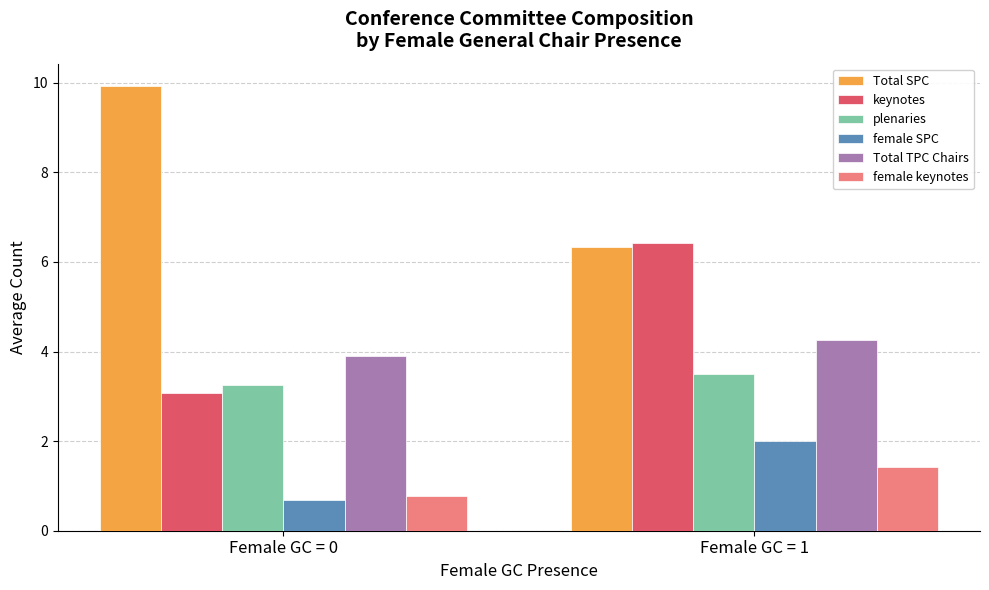

What value does the plenaries series have at Female GC = 1?

3.5